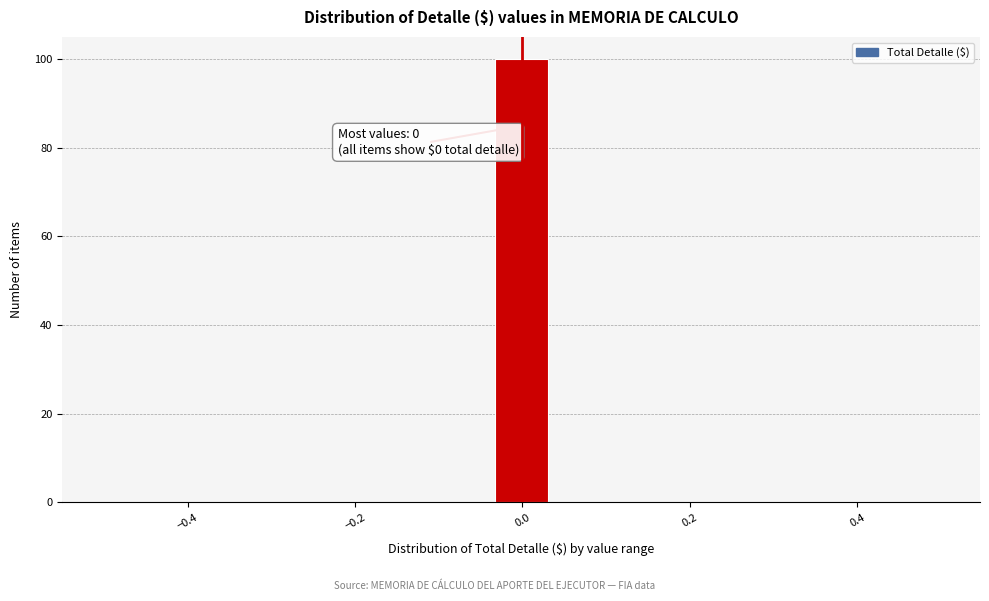

Read against the x-axis, roughly where is the centre of the tallest bar?

0.00